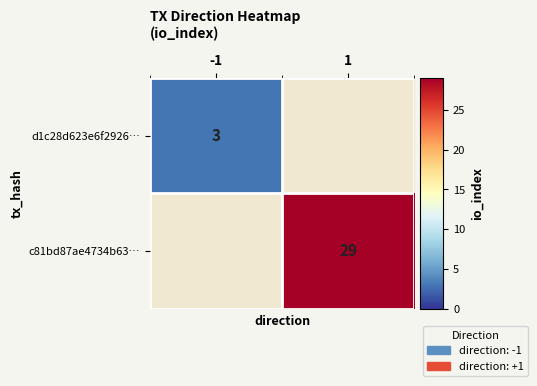

True or false: c81bd87ae4734b63… has a value of 29 at 1.

True